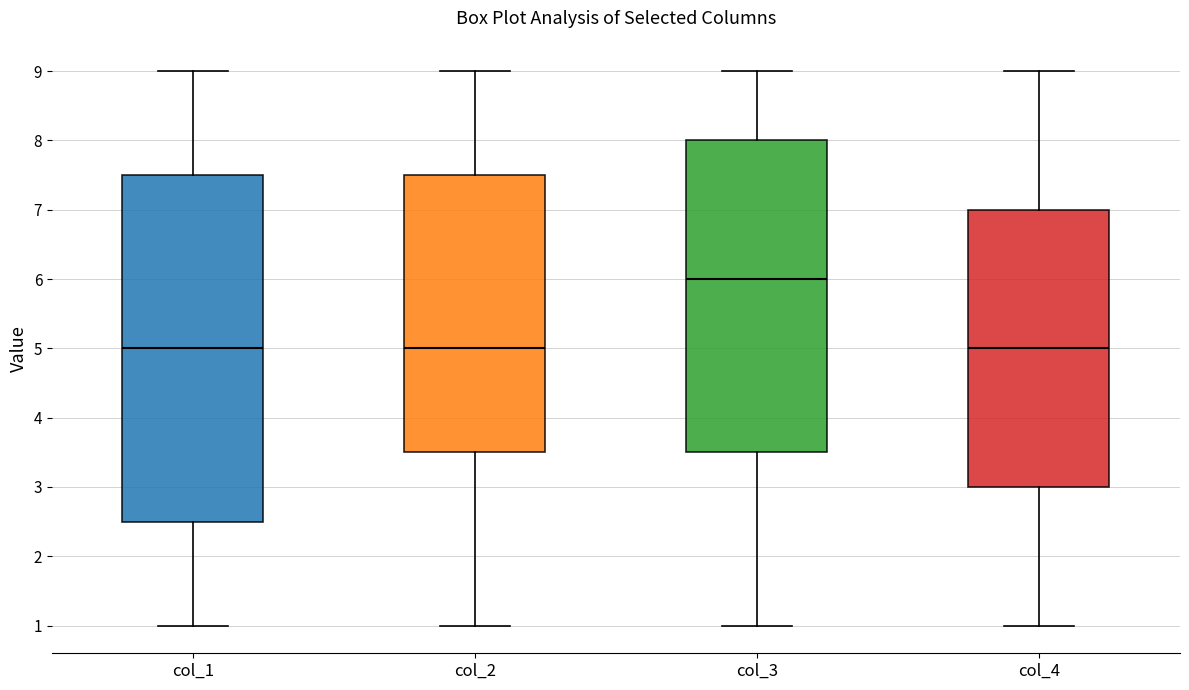

Reading left to right, transcribe this box plot: for each box, give where its median line is, the range the box spans, and where its two whiskers end, as read against the y-axis. The values are not printed on the chart, so give them approximately, as read against the axis.

col_1: median 5.0, box 2.5 to 7.5, whiskers 1.0 to 9.0
col_2: median 5.0, box 3.5 to 7.5, whiskers 1.0 to 9.0
col_3: median 6.0, box 3.5 to 8.0, whiskers 1.0 to 9.0
col_4: median 5.0, box 3.0 to 7.0, whiskers 1.0 to 9.0